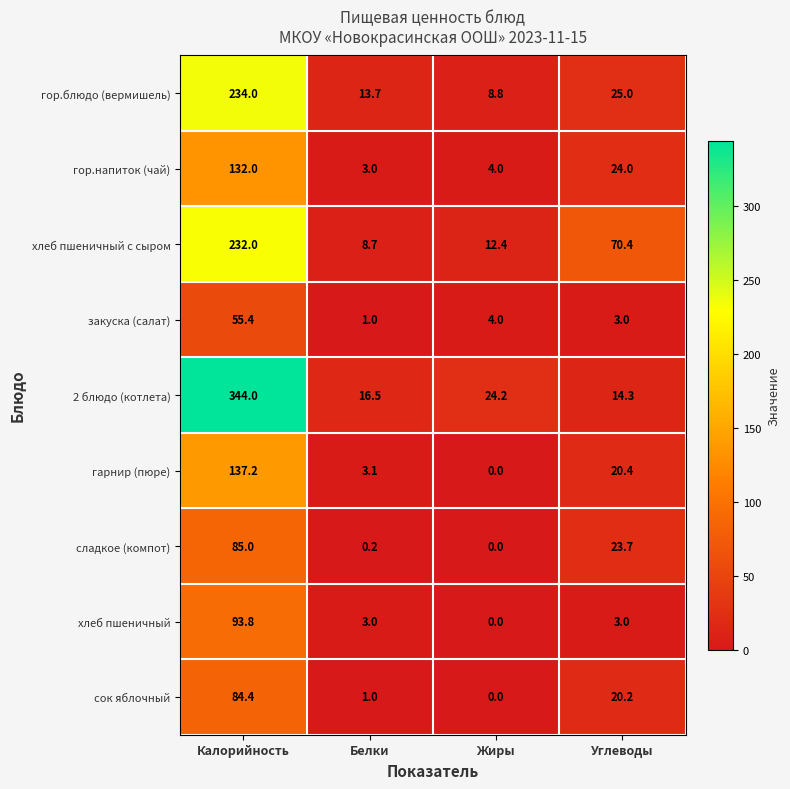

At how many categories does at least one series exceed 281?

1